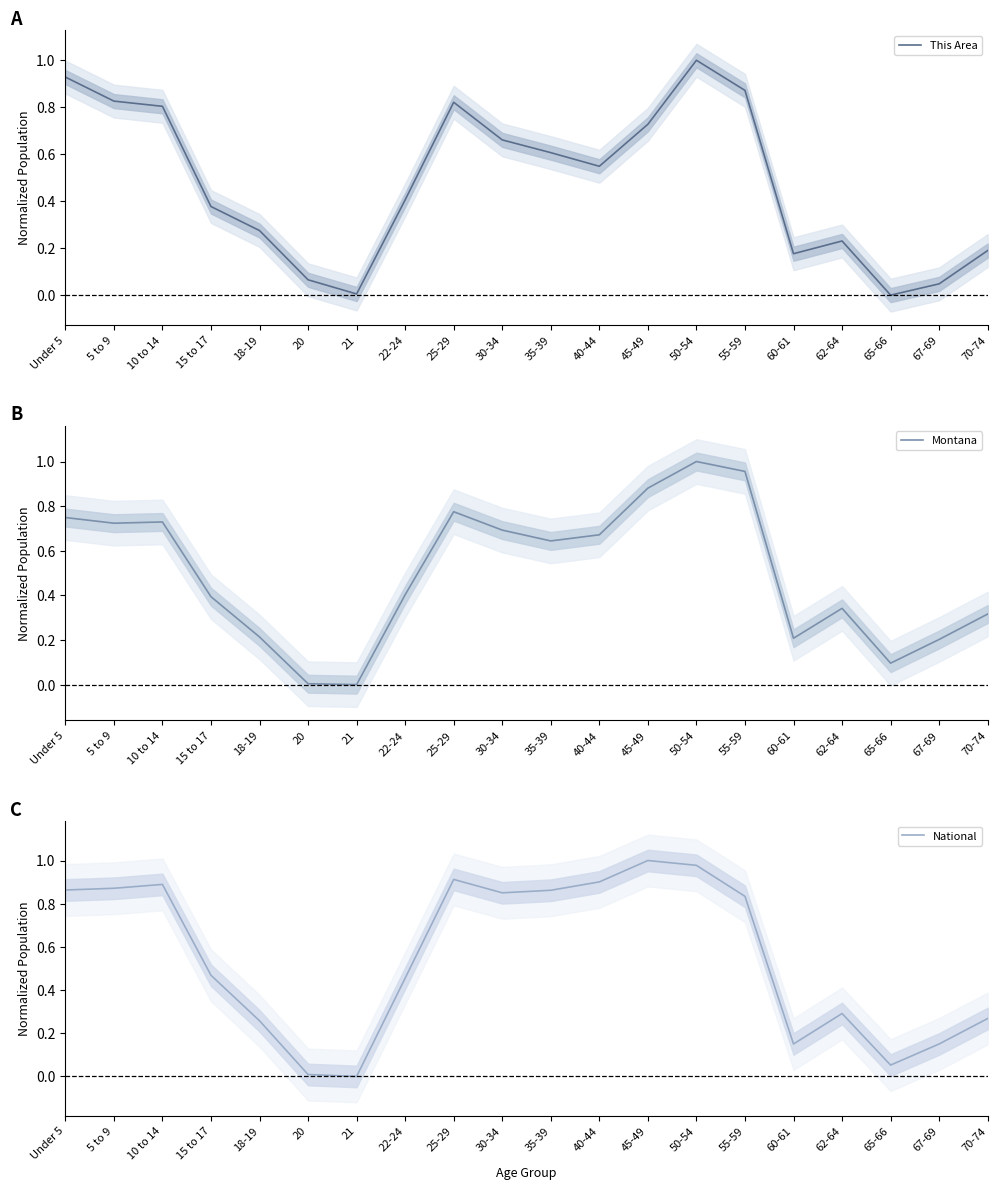

Which series has the widest spread of values?

This Area